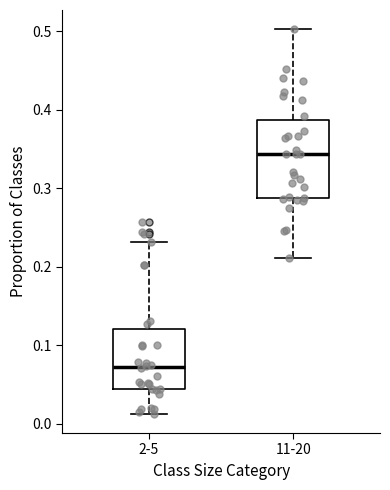

Reading left to right, transcribe this box plot: for each box, give where its median line is, the range the box spans, and where its two whiskers end, as read against the y-axis. The values are not printed on the chart, so give them approximately, as read against the axis.

2-5: median 0.07, box 0.04 to 0.12, whiskers 0.01 to 0.23
11-20: median 0.34, box 0.29 to 0.39, whiskers 0.21 to 0.50